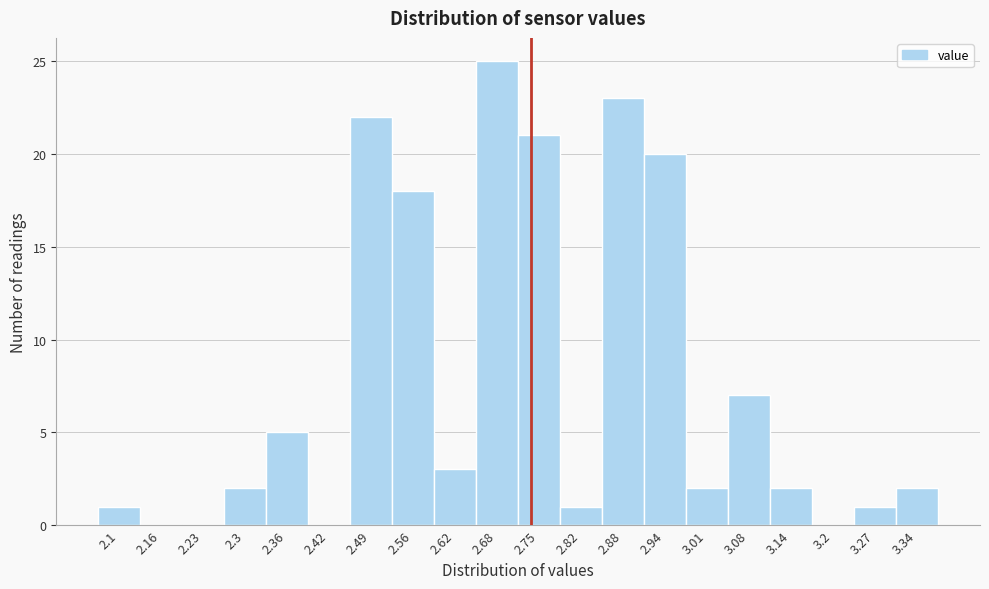

Reading right to left, what are all the values shown in this chart?

3.34=2	3.27=1	3.2=0	3.14=2	3.08=7	3.01=2	2.94=20	2.88=23	2.82=1	2.75=21	2.68=25	2.62=3	2.56=18	2.49=22	2.42=0	2.36=5	2.3=2	2.23=0	2.16=0	2.1=1